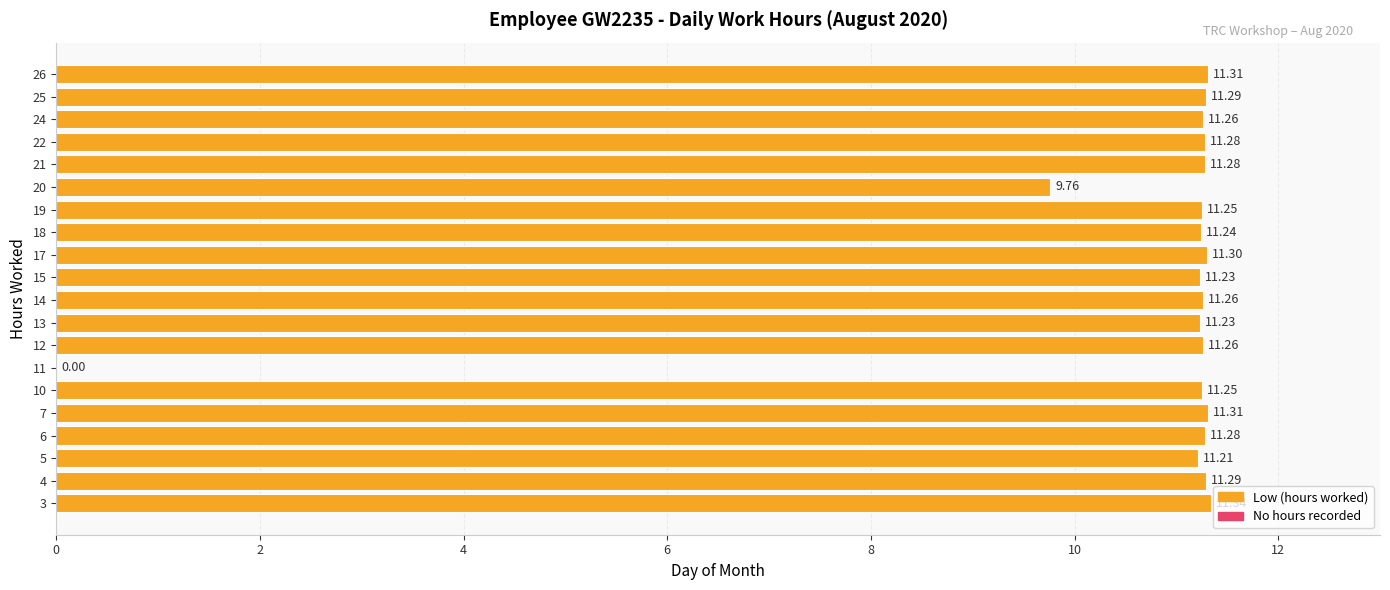

Approximately how many times larger is the value at 19 compared to 21?

1.0